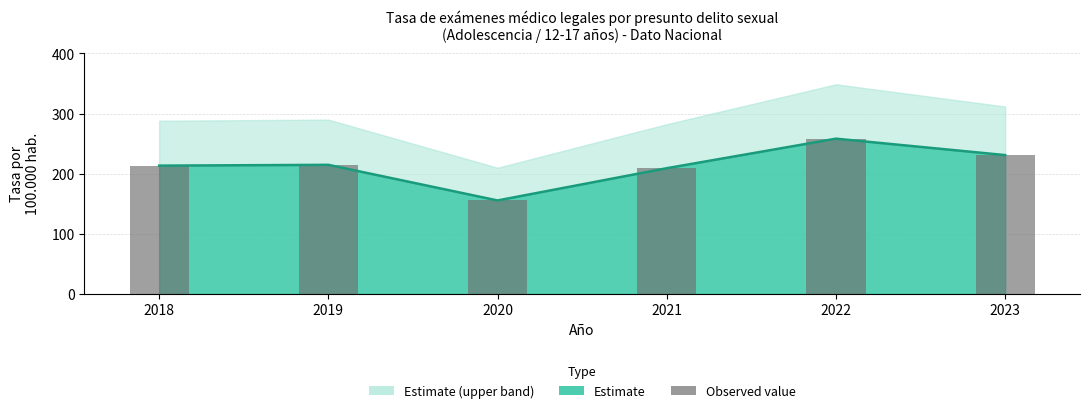

Reading left to right, extract all data points from this chart.

213.4	214.8	155.5	209.1	258.3	230.9